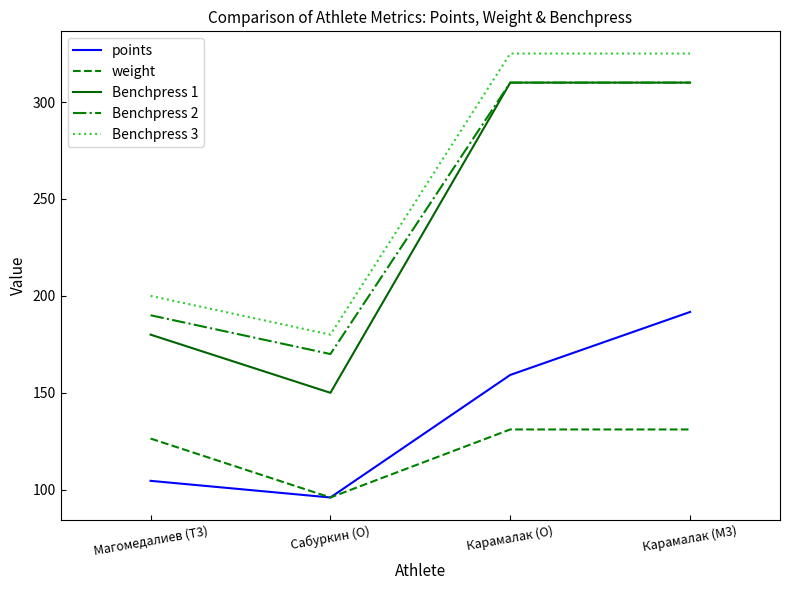

Reading left to right, what are all the values shown in this chart?

points: Магомедалиев (T3)=104.6	Сабуркин (O)=96.0	Карамалак (O)=159.2	Карамалак (M3)=191.7
weight: Магомедалиев (T3)=126.4	Сабуркин (O)=96.0	Карамалак (O)=131.1	Карамалак (M3)=131.1
Benchpress 1: Магомедалиев (T3)=180.0	Сабуркин (O)=150.0	Карамалак (O)=310.0	Карамалак (M3)=310.0
Benchpress 2: Магомедалиев (T3)=190.0	Сабуркин (O)=170.0	Карамалак (O)=310.0	Карамалак (M3)=310.0
Benchpress 3: Магомедалиев (T3)=200.0	Сабуркин (O)=180.0	Карамалак (O)=325.0	Карамалак (M3)=325.0